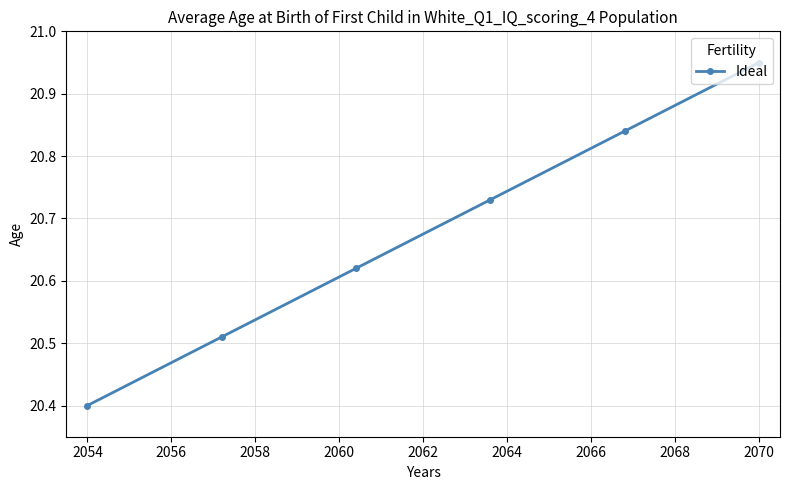

What is the minimum value shown in the chart?

20.4